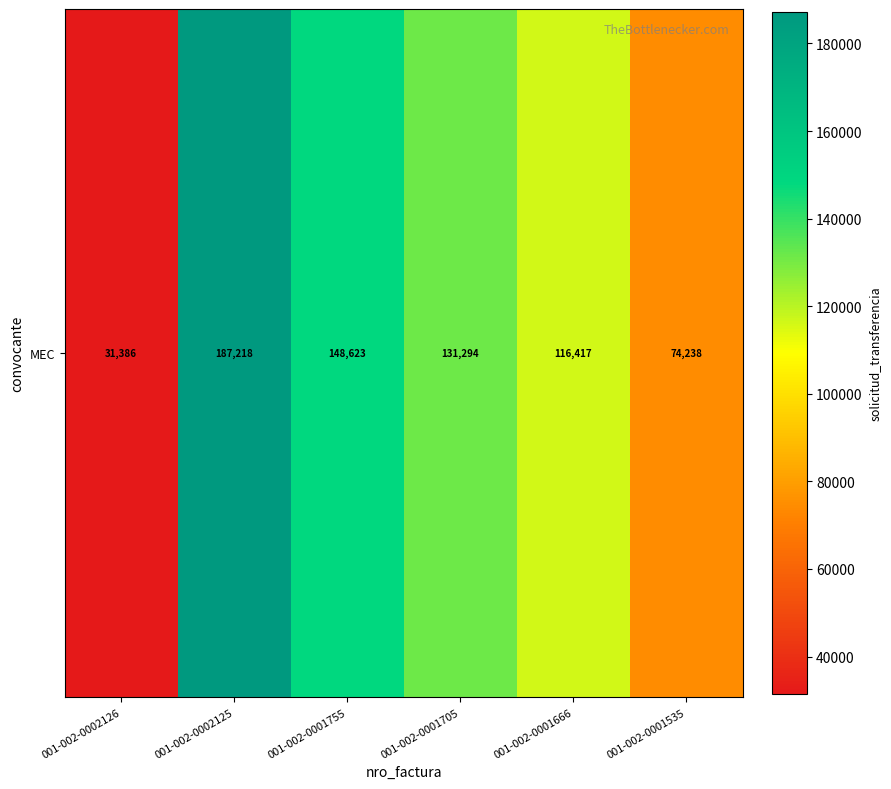

List the labels in order of value, smallest first.

001-002-0002126, 001-002-0001535, 001-002-0001666, 001-002-0001705, 001-002-0001755, 001-002-0002125